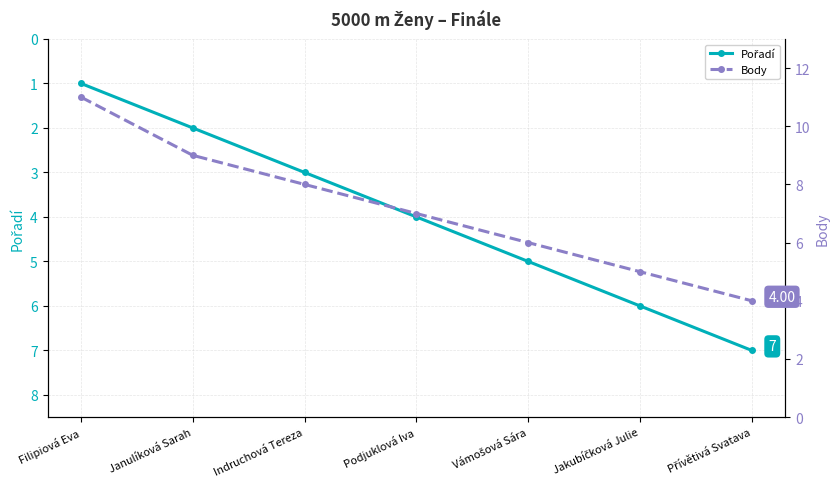

What is the label of the 1st point from the right?

Přívětivá Svatava